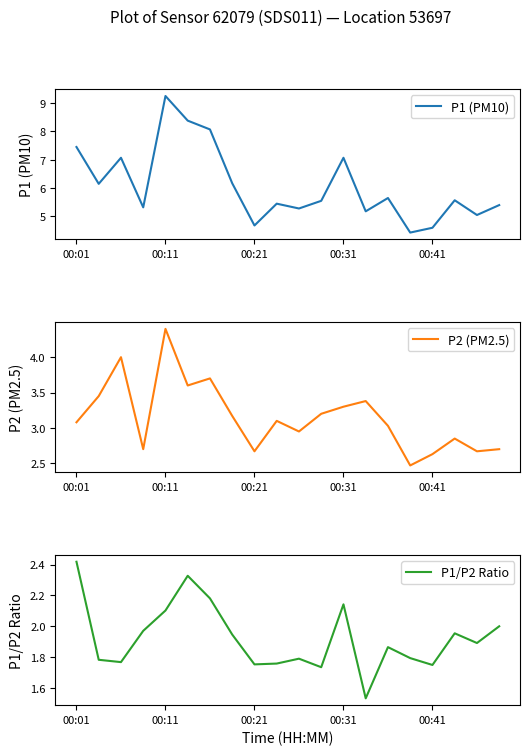

The P2 (PM2.5) series shows 0.6 at 00:31. True or false?

False